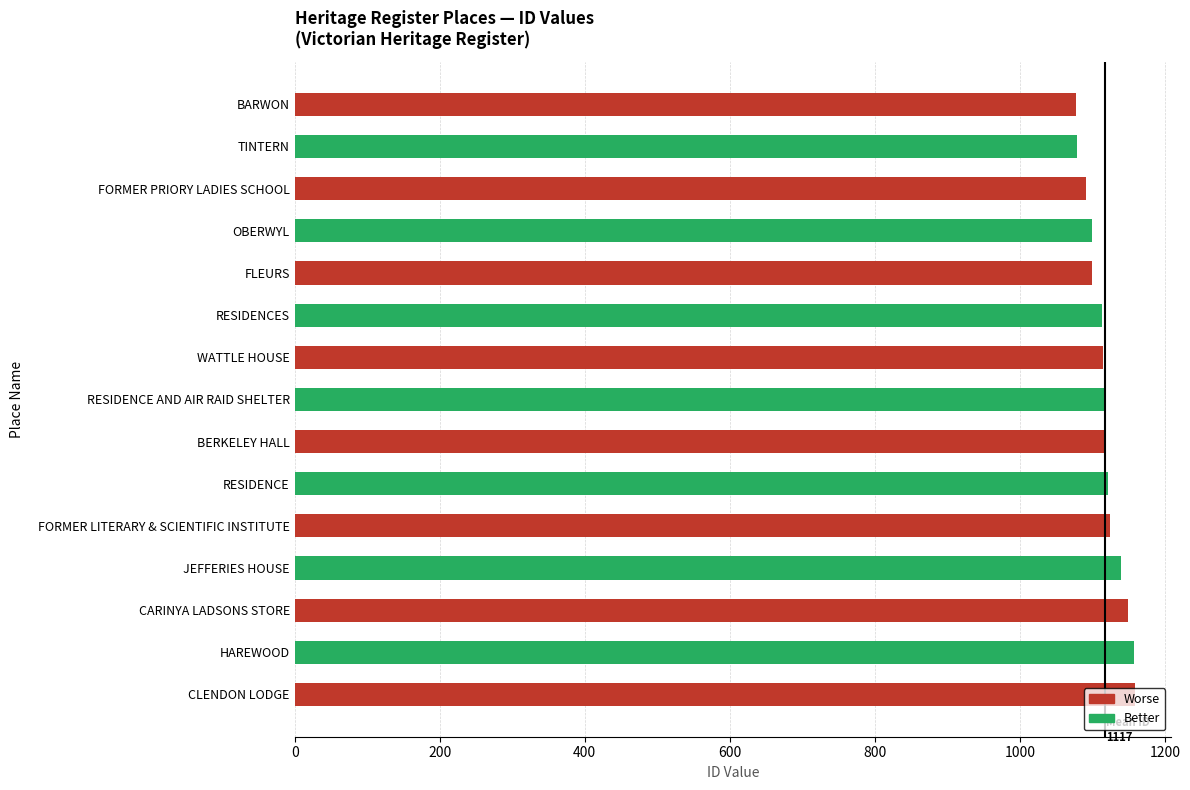

What is the difference between the maximum and minimum values?

82